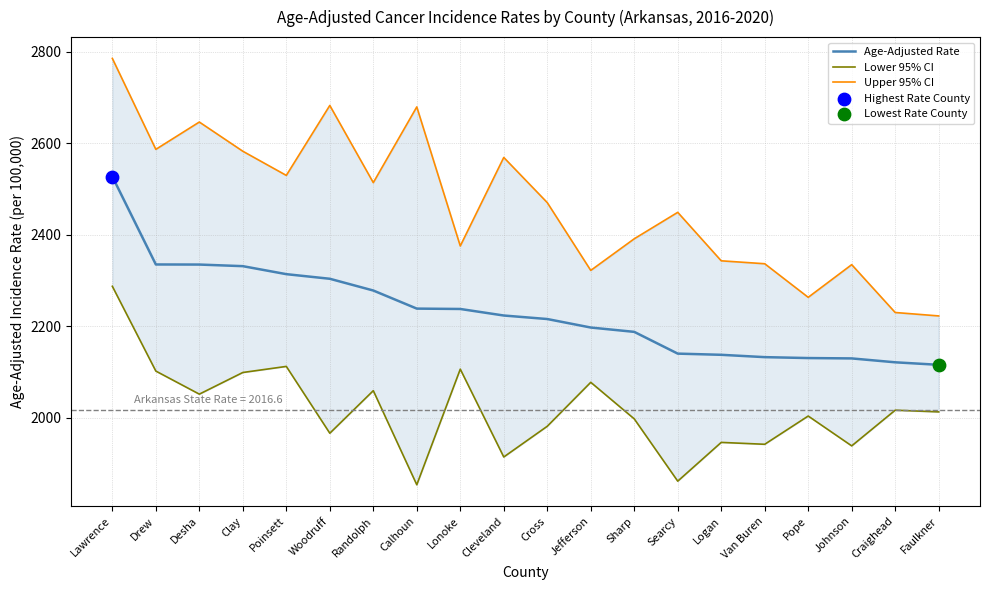

Is the value of Age-Adjusted Rate at Desha greater than the value of Lower 95% CI at Logan?

Yes